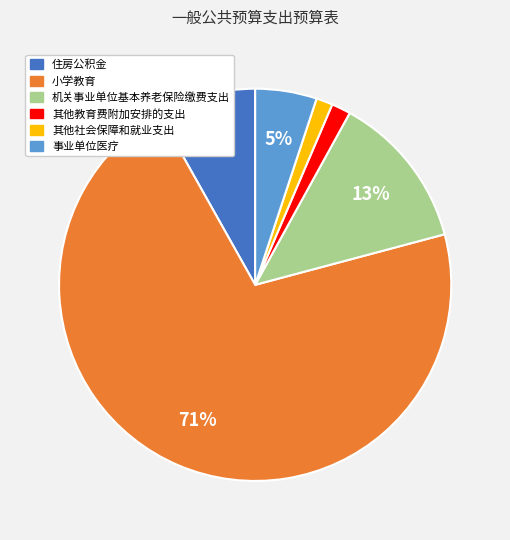

How many segments does this pie chart have?

6